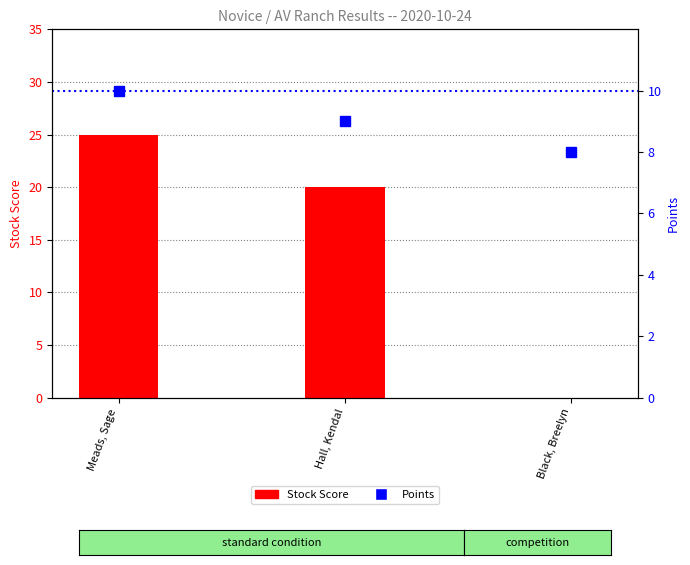

At which label does Stock Score reach its minimum?

Black, Breelyn